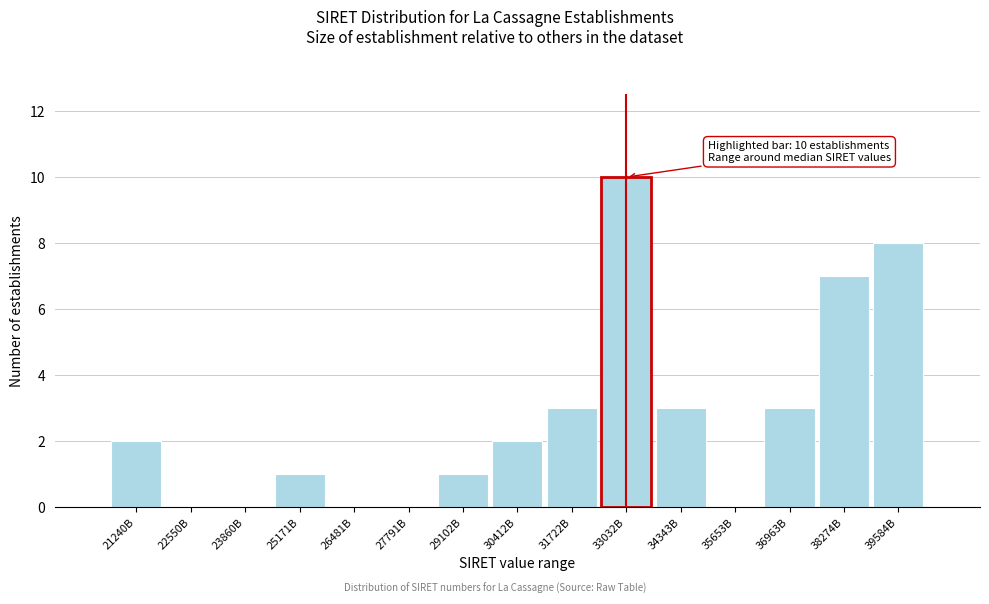

Reading left to right, list all the values displayed in this chart.

21240B=2	22550B=0	23860B=0	25171B=1	26481B=0	27791B=0	29102B=1	30412B=2	31722B=3	33032B=10	34343B=3	35653B=0	36963B=3	38274B=7	39584B=8